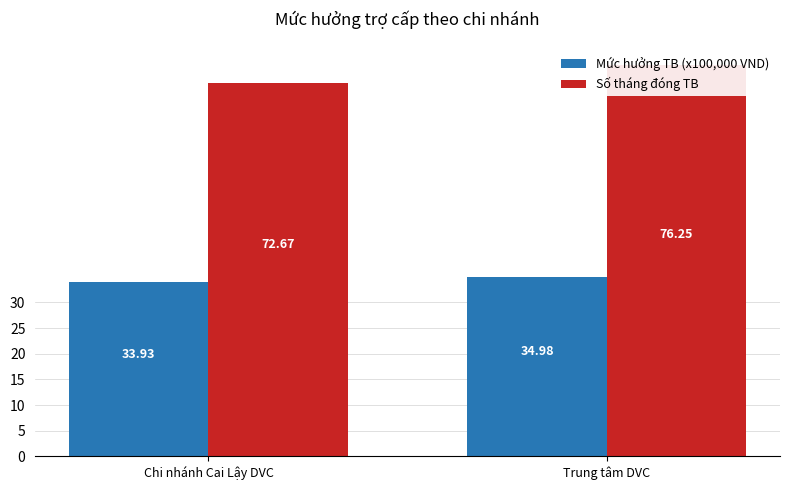

The Số tháng đóng TB series shows 76.2 at Trung tâm DVC. True or false?

True